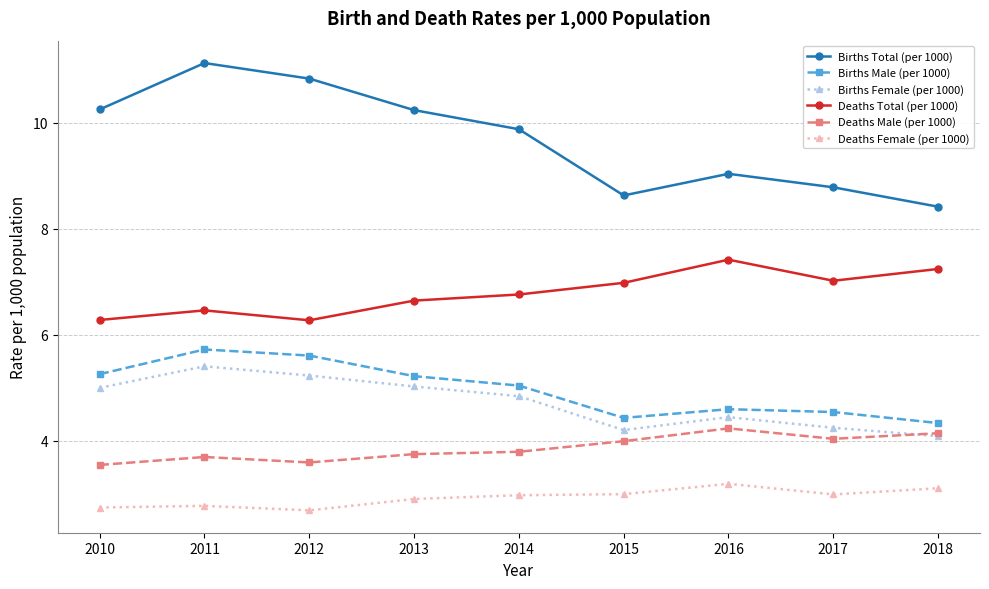

What is the difference between the Deaths Female (per 1000) values at 2013 and 2015?

0.1